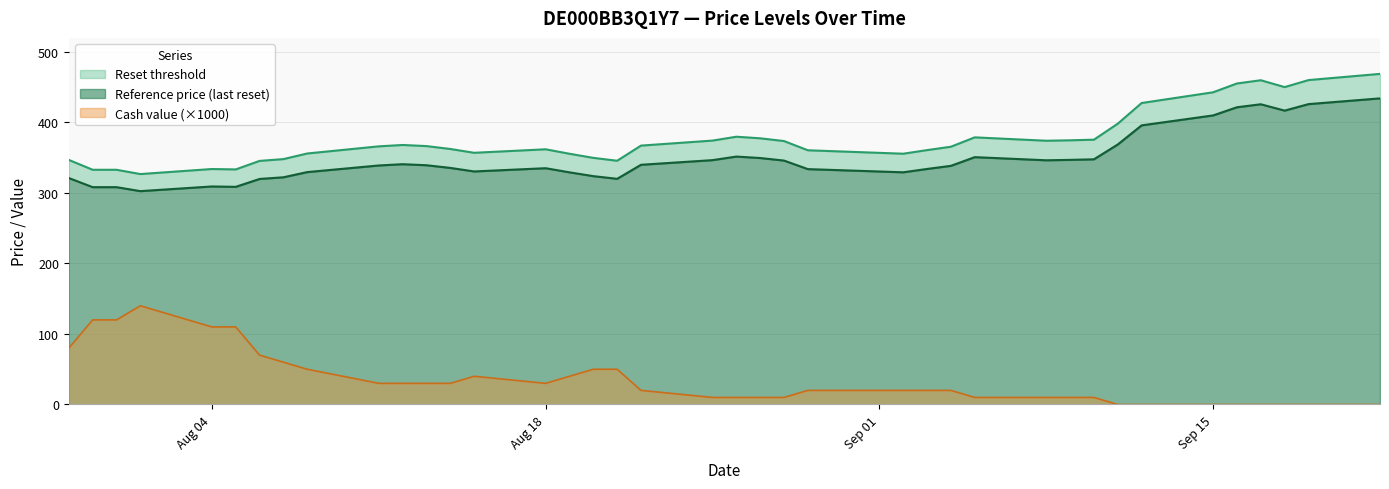

Does the chart have visible grid lines?

Yes